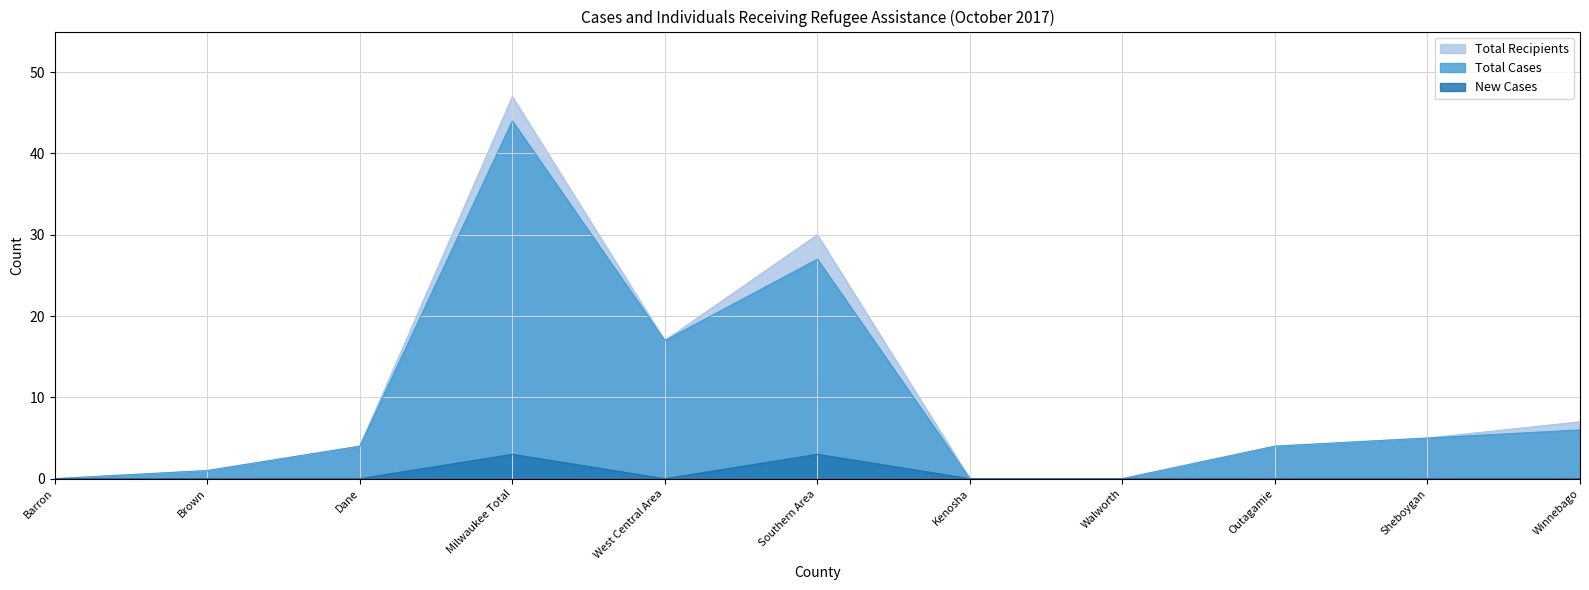

What is the difference between the maximum and minimum values in the Total Cases series?

44